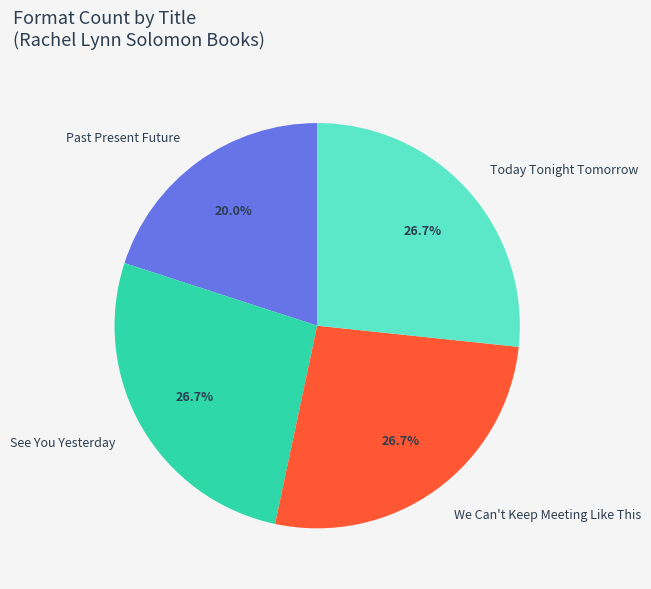

Which slice is the smallest?

Past Present Future